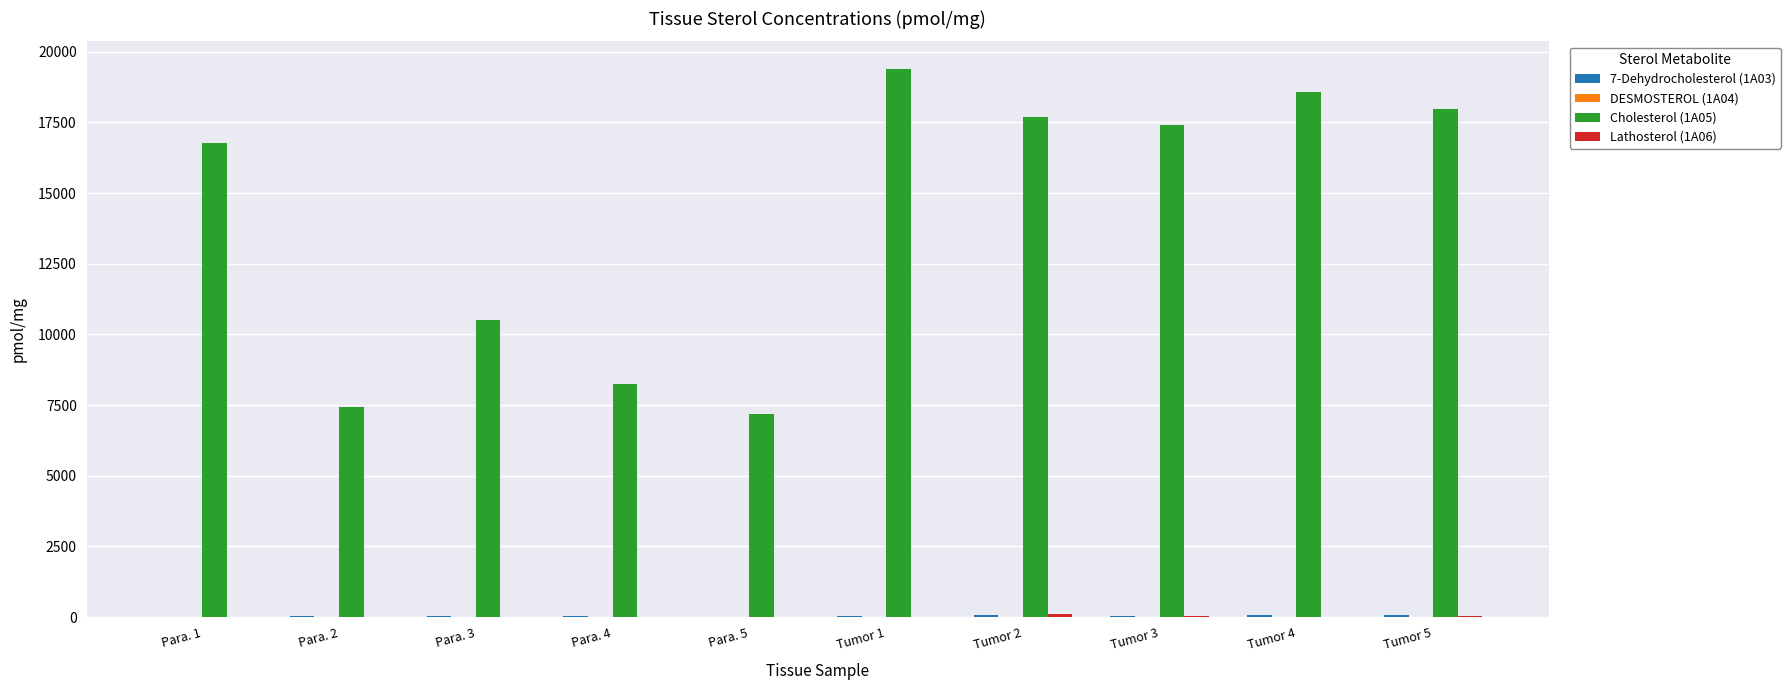

The value of Cholesterol (1A05) at Para. 5 is 12317.7. True or false?

False